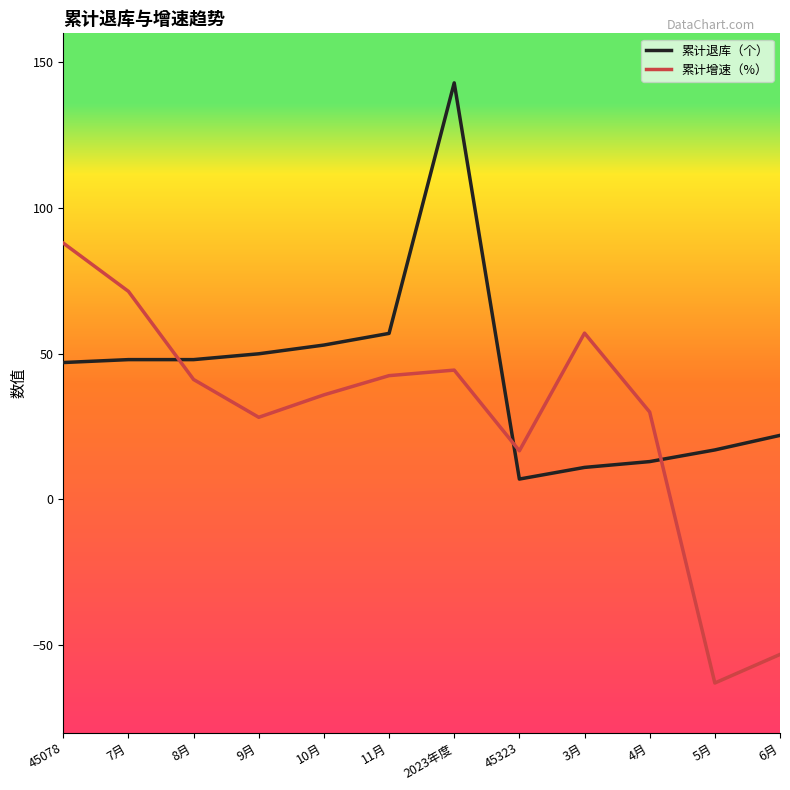

The 累计退库（个） series shows 83.3 at 9月. True or false?

False